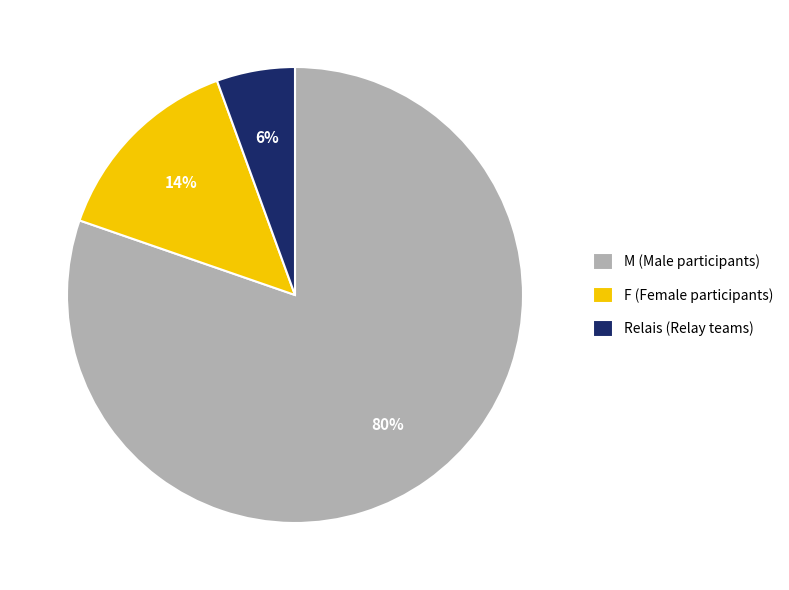

What percentage is the F slice, to the nearest percent?

14%